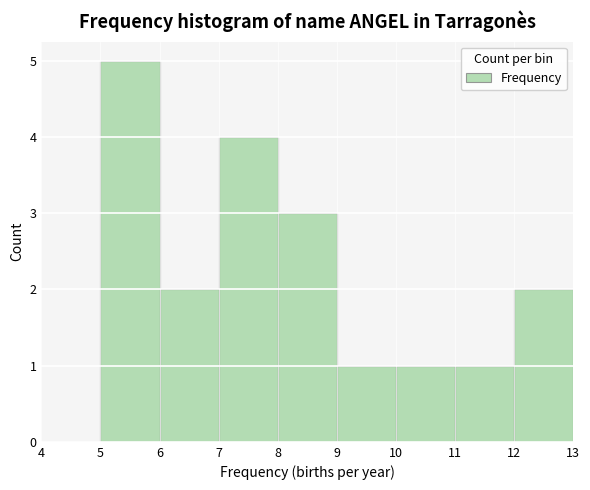

Over which range of the x-axis is the bar tallest?

5 to 6